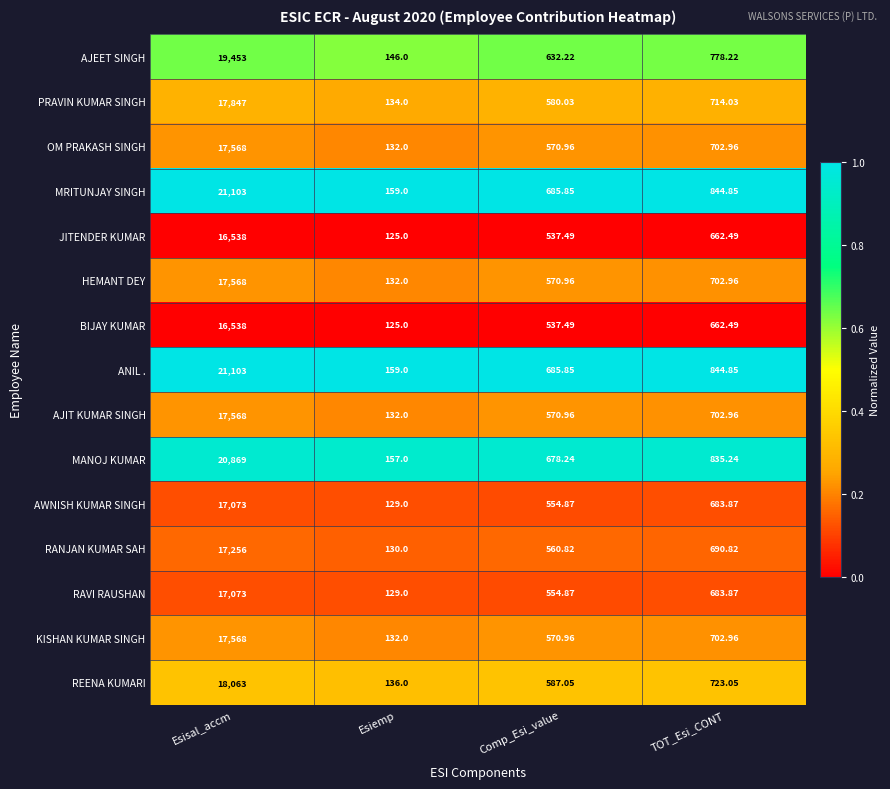

What is the spread (max minus min) of values at TOT_Esi_CONT?

182.4